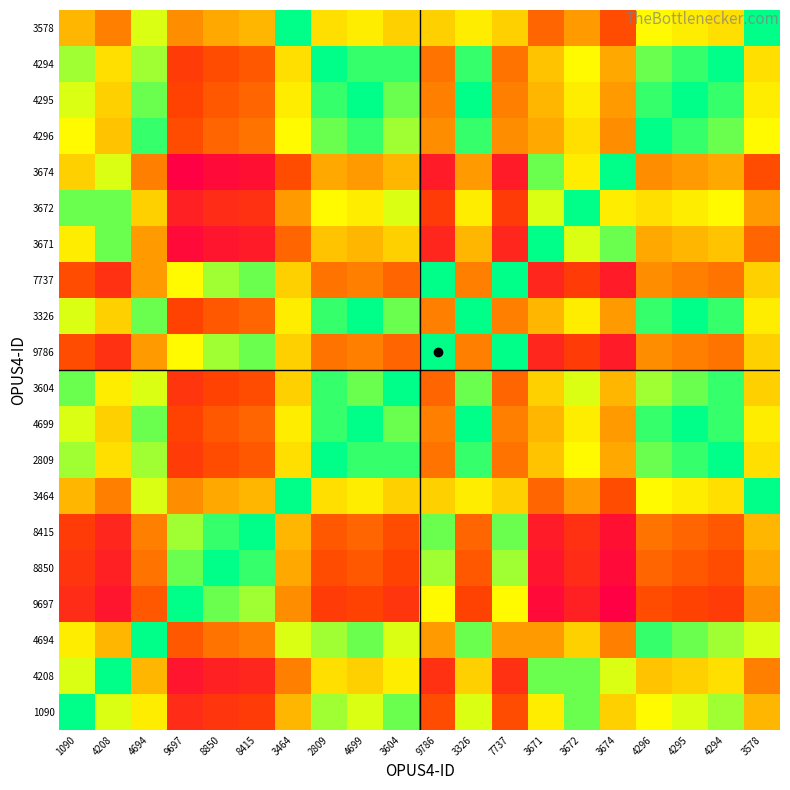

At 3672, list the series in order from largest to smallest.

9697, 8850, 8415, 9786, 7737, 3464, 3578, 4694, 4296, 4699, 3326, 3674, 4295, 2809, 4294, 3604, 3671, 1090, 4208, 3672